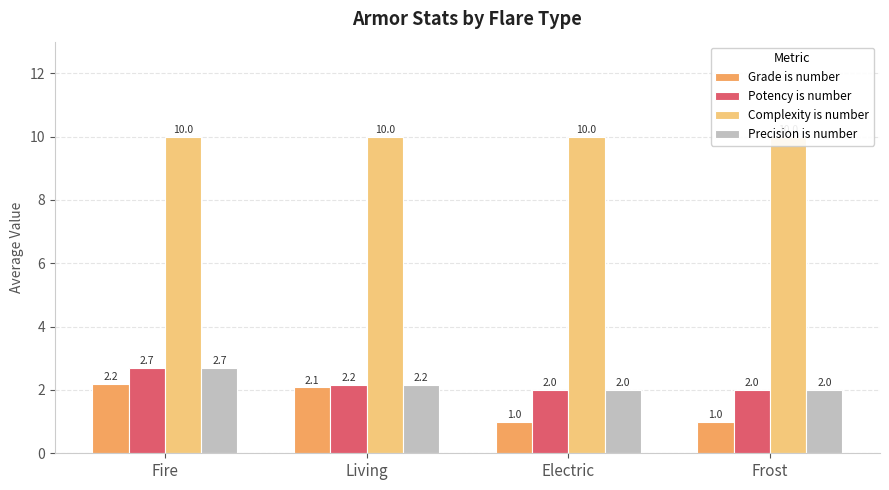

Is it true that Complexity is number equals 17.5 at Frost?

False